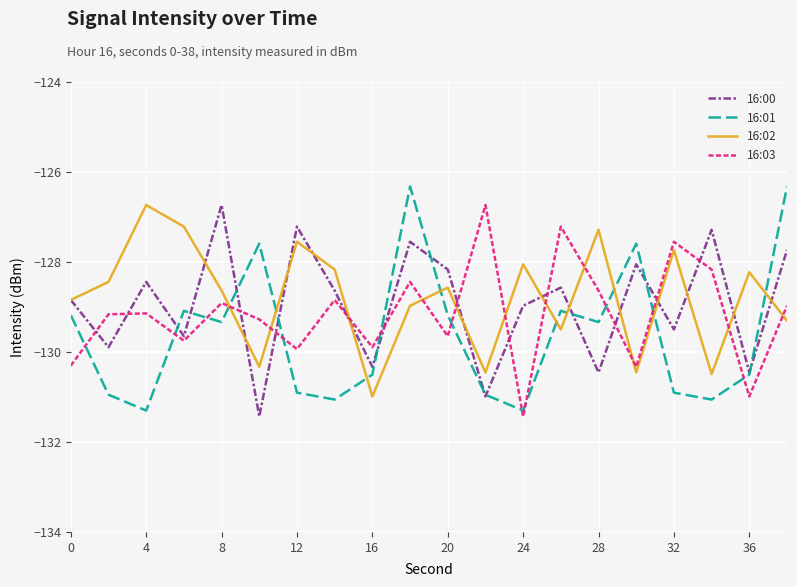

What is the maximum value for 16:00?

-126.7